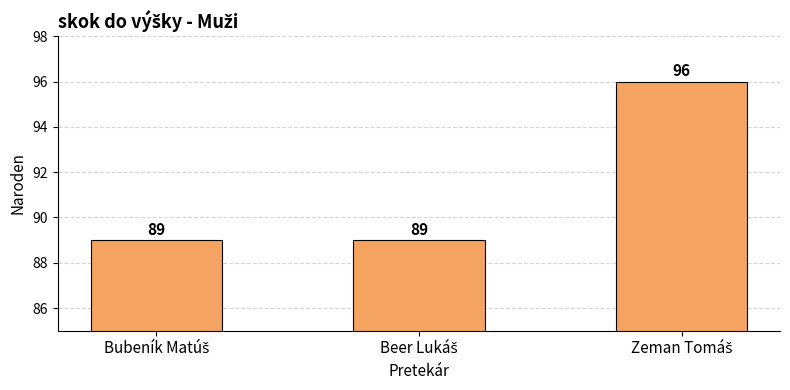

How many data points are above 89?

1